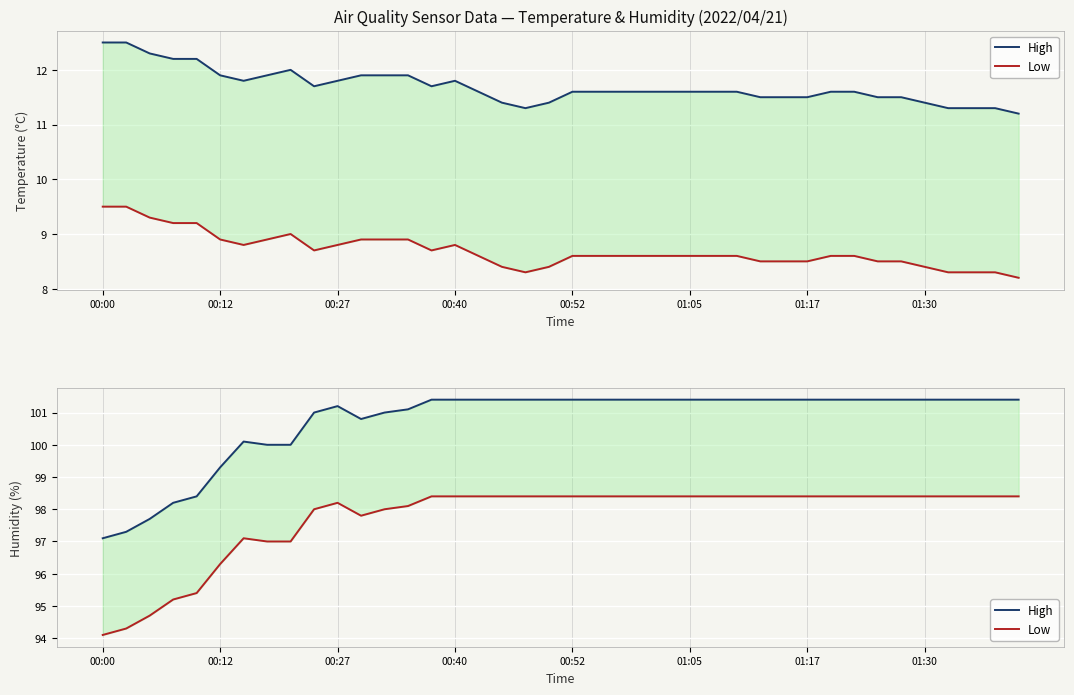

True or false: Low and High intersect in this chart.

False